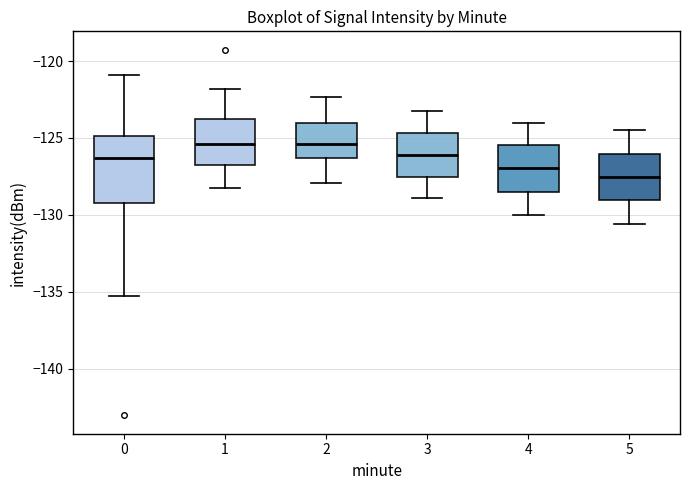

Where is the upper edge of the box at x = 2 on the y-axis? The values are not printed on the chart, so give them approximately, as read against the axis.

-124.0